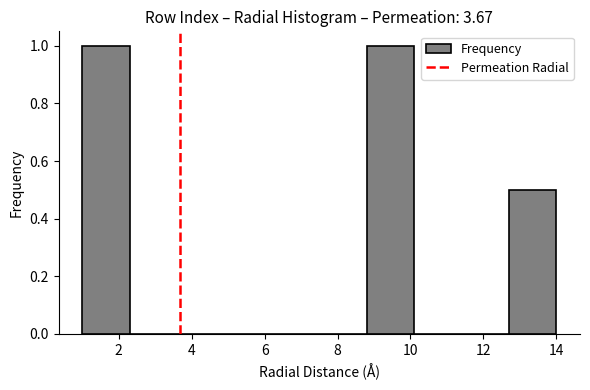

Reading left to right, list every bar in this chart as the range it spans on the x-axis followed by its height. Neither the bar edges nor the heights are printed on the chart, so give them approximately, as read against the axes.

1.0 to 2.3: 1.0
2.3 to 3.6: 0
3.6 to 4.9: 0
4.9 to 6.2: 0
6.2 to 7.5: 0
7.5 to 8.8: 0
8.8 to 10.1: 1.0
10.1 to 11.4: 0
11.4 to 12.7: 0
12.7 to 14.0: 0.5